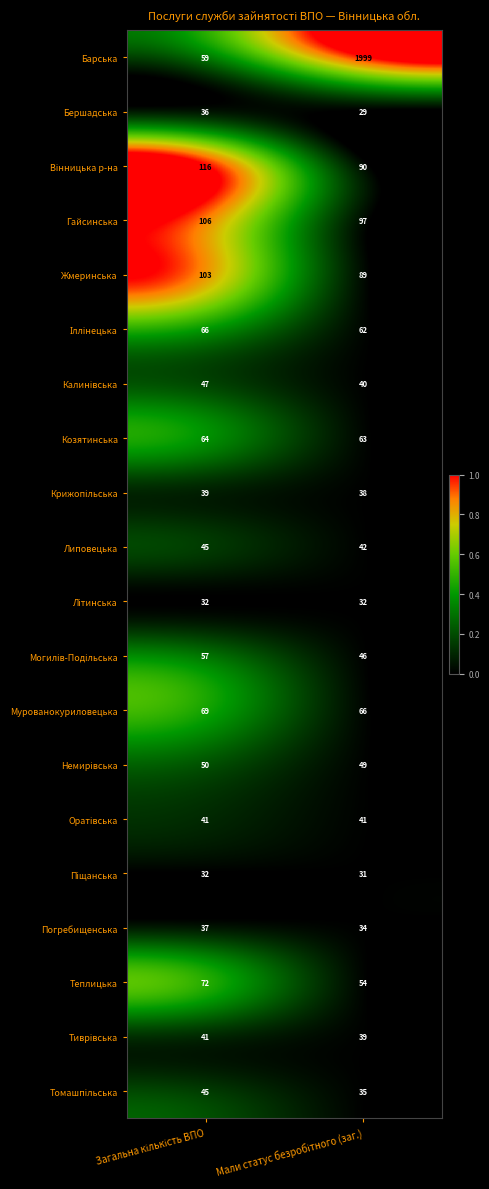

What is the greatest value displayed?

1999